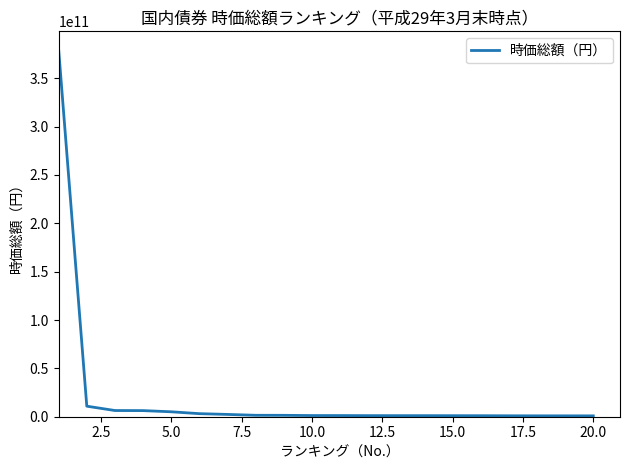

What is the maximum value shown in the chart?

379626180277